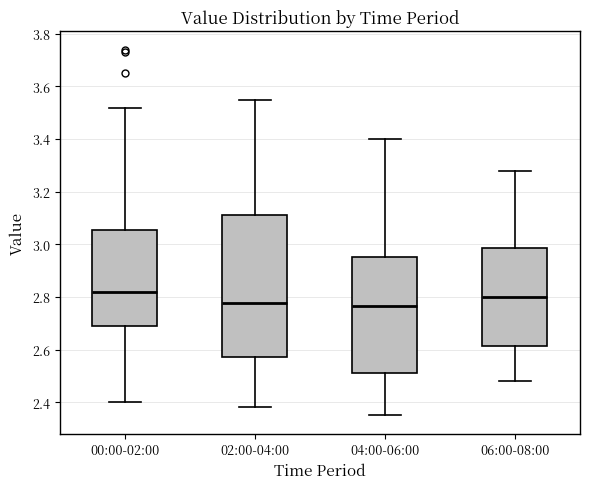

Comparing the boxes themselves (not the whiskers), which one is the tallest?

02:00-04:00